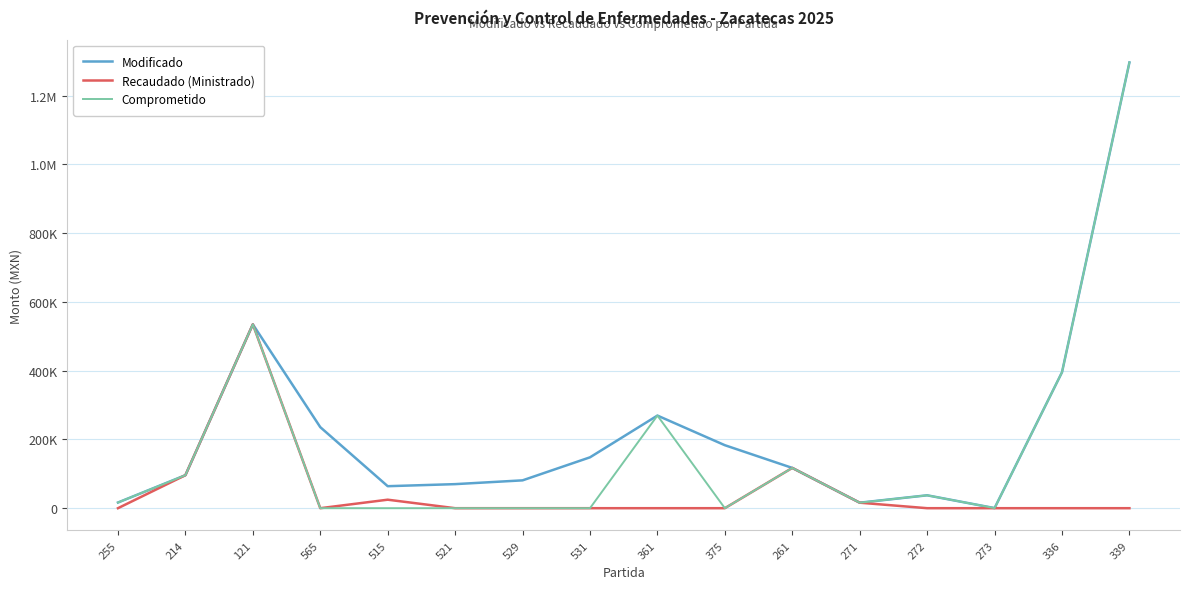

What are all the series names shown in the legend?

Modificado, Recaudado (Ministrado), Comprometido